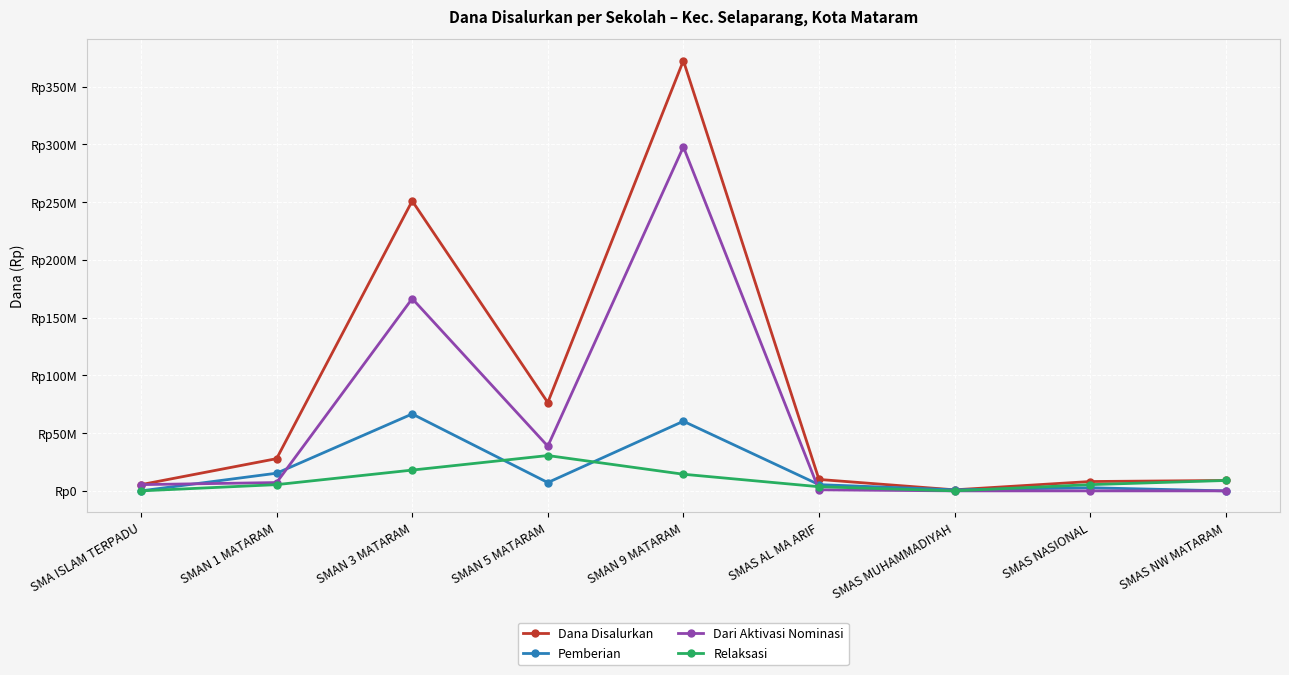

The value of Dari Aktivasi Nominasi at SMAN 3 MATARAM is 166500000. True or false?

True